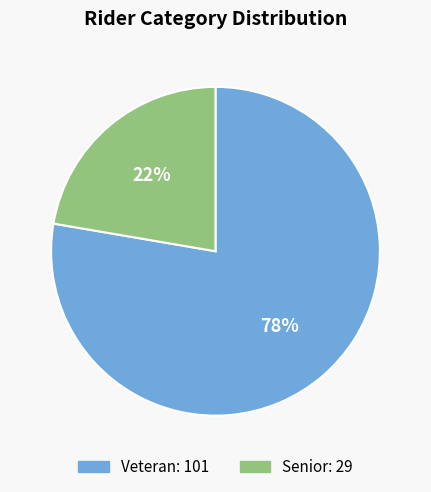

Approximately how many times larger is the value at Senior compared to Veteran?

0.3